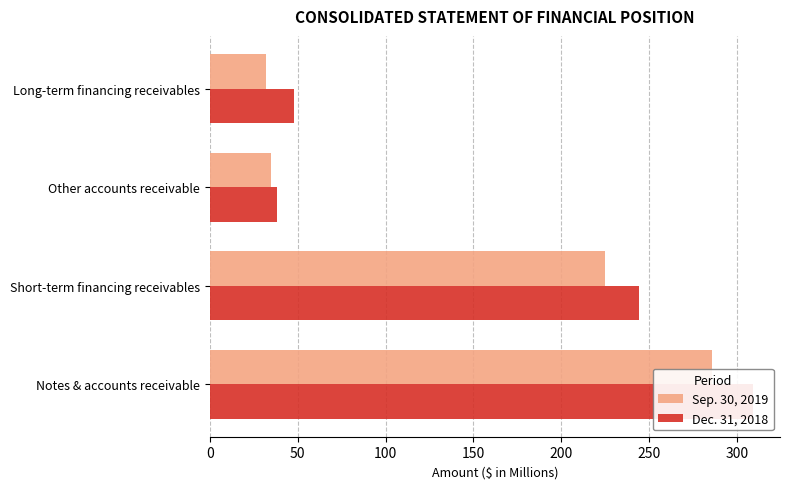

The Sep. 30, 2019 series shows 286 at Notes & accounts receivable. True or false?

True